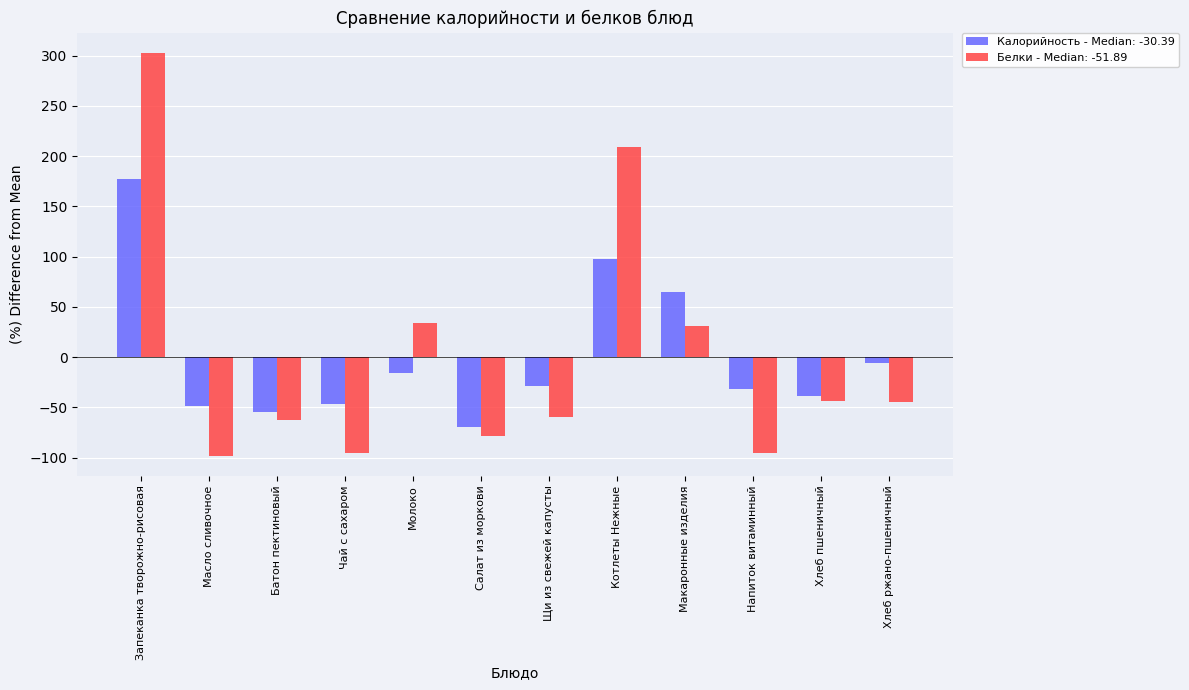

How many bars are there in total?

24